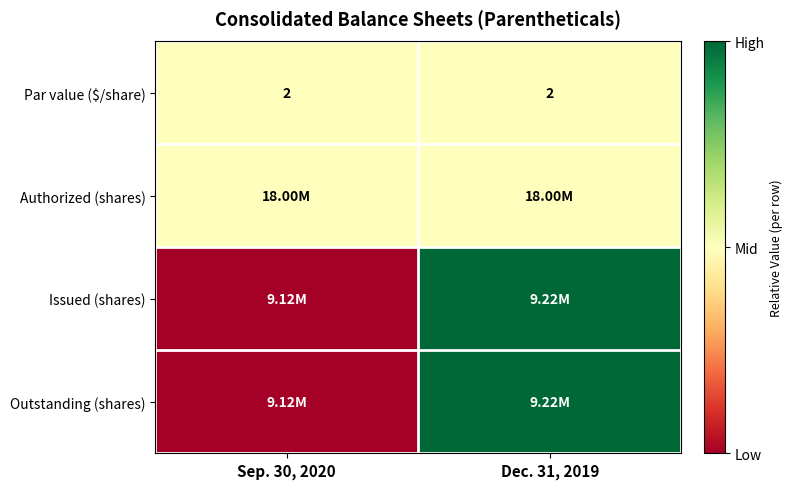

What is the sum of the Par value ($/share) values at Dec. 31, 2019 and Sep. 30, 2020?

4.0